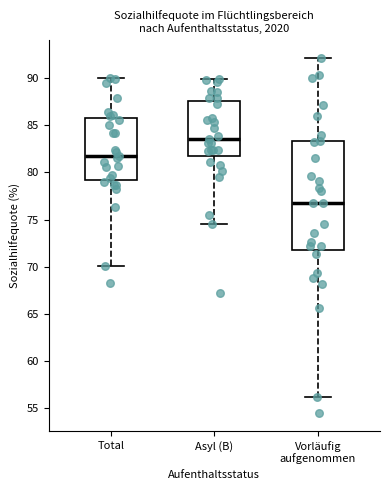

Reading left to right, read every box against the y-axis: the position of its median line, the range the box covers, and the ends of its whiskers. The values are not printed on the chart, so give them approximately, as read against the axis.

Total: median 81.5, box 79.0 to 86.0, whiskers 70.0 to 90.0
Asyl (B): median 83.5, box 81.5 to 87.5, whiskers 74.5 to 90.0
Vorläufig aufgenommen: median 76.5, box 72.0 to 83.5, whiskers 56.0 to 92.0